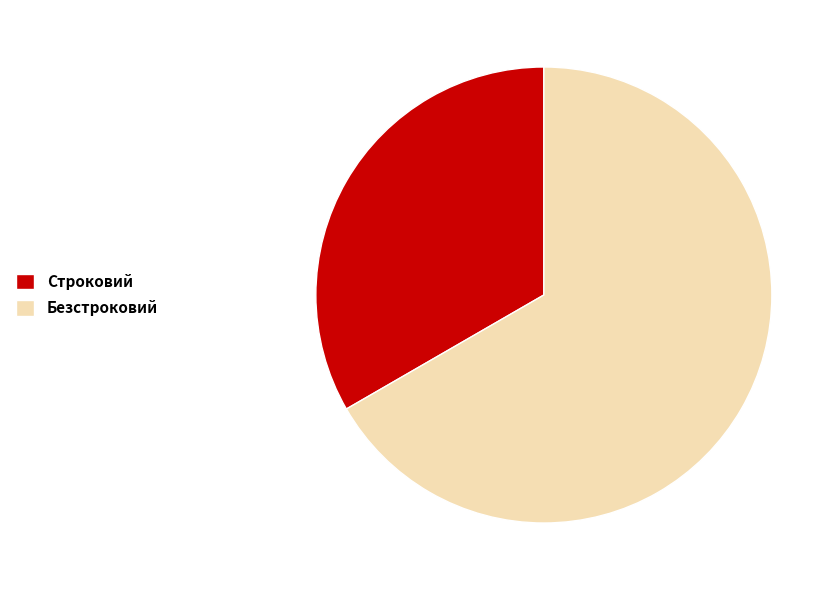

Count the number of slices in the pie.

2